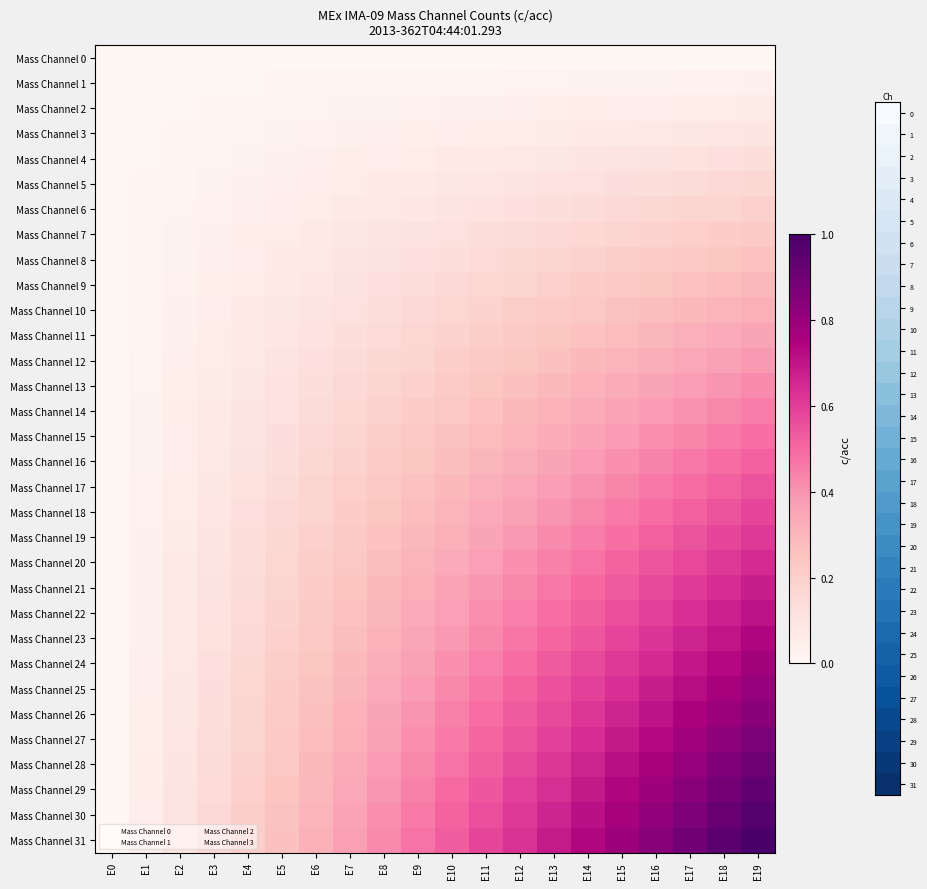

At how many categories does at least one series exceed 0?

19